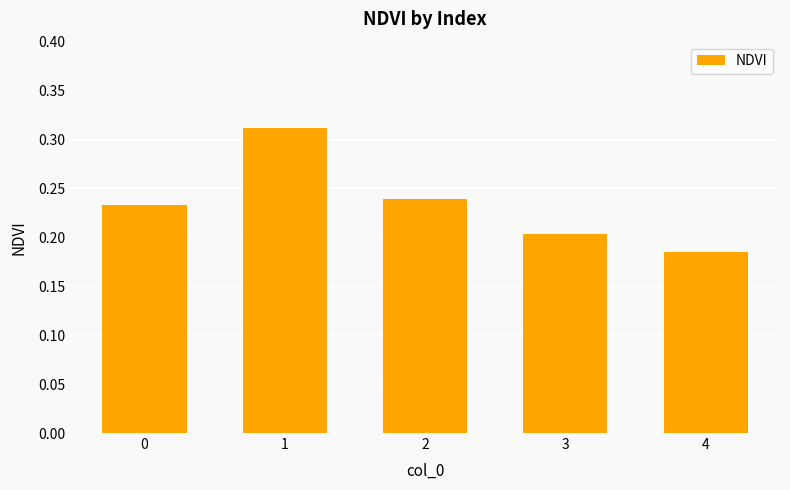

The chart shows a value of 0.3 at 4. True or false?

False